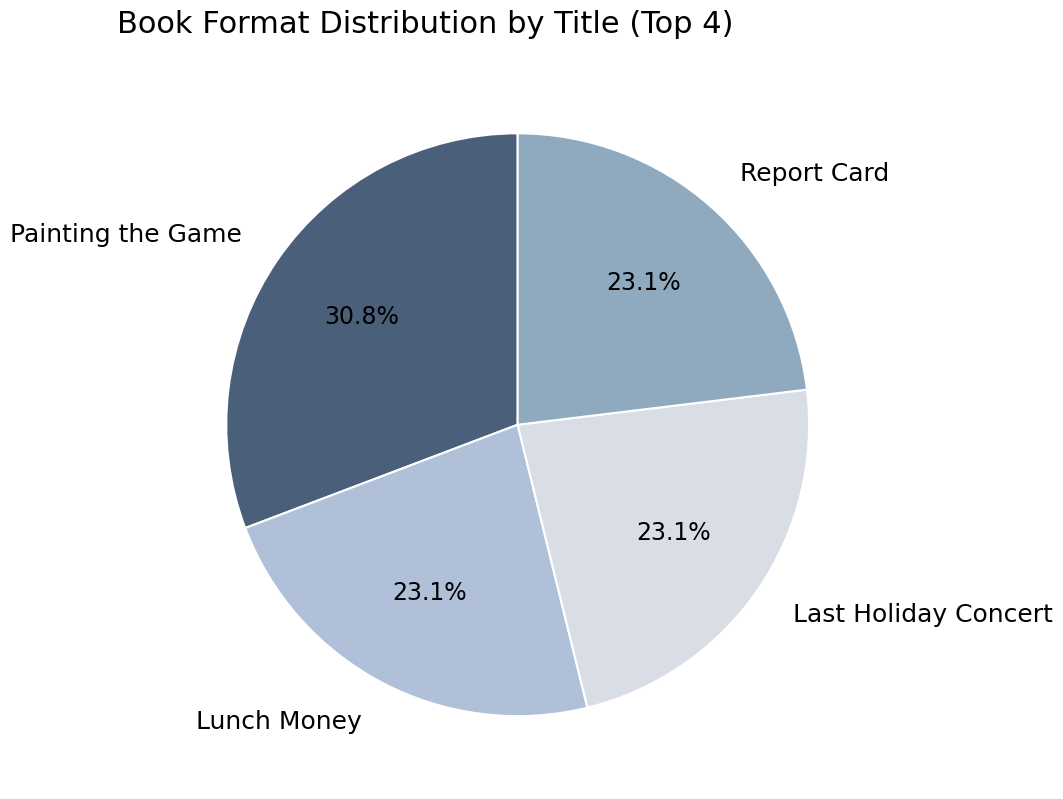

To the nearest percent, what percentage of the pie is Report Card?

23%